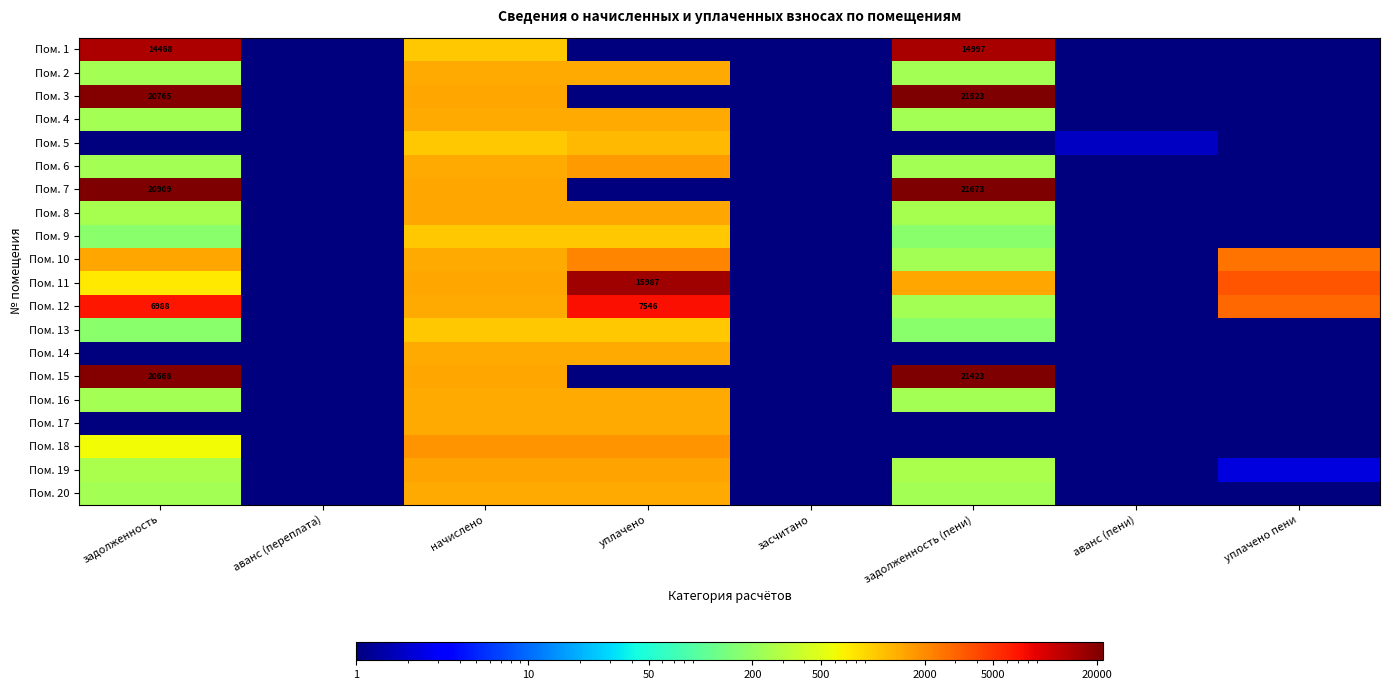

True or false: Пом. 19 has a value of 0.0 at засчитано.

True